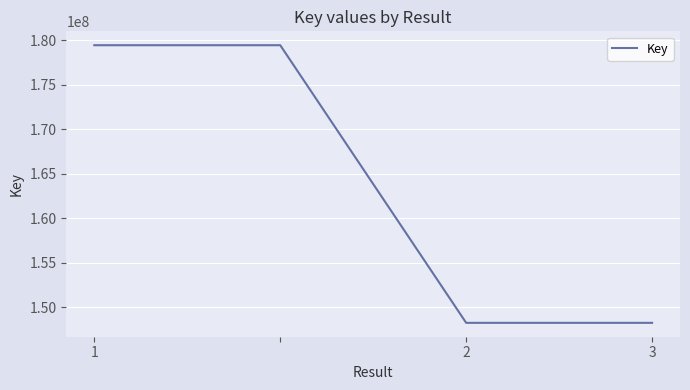

How many values are below 179443030?

2